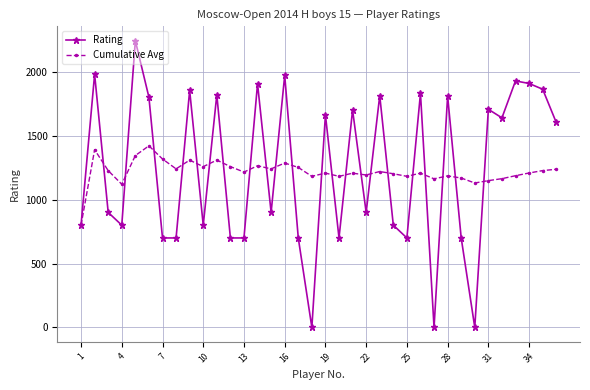

Does the chart display data point markers on the line(s)?

Yes